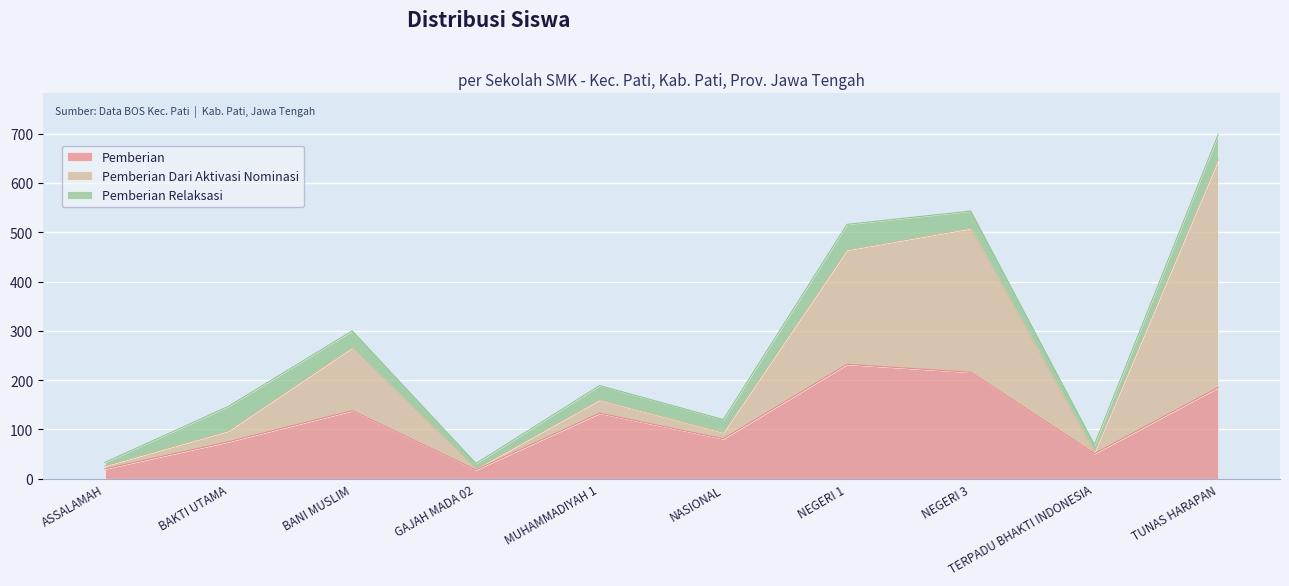

True or false: Pemberian Relaksasi and Pemberian intersect in this chart.

False